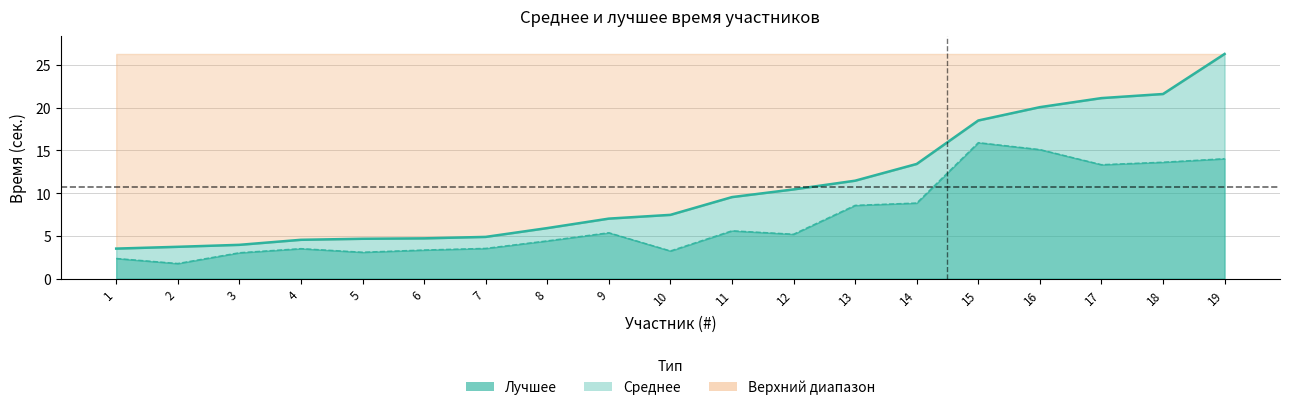

What is the highest value of the Среднее series?

26.3